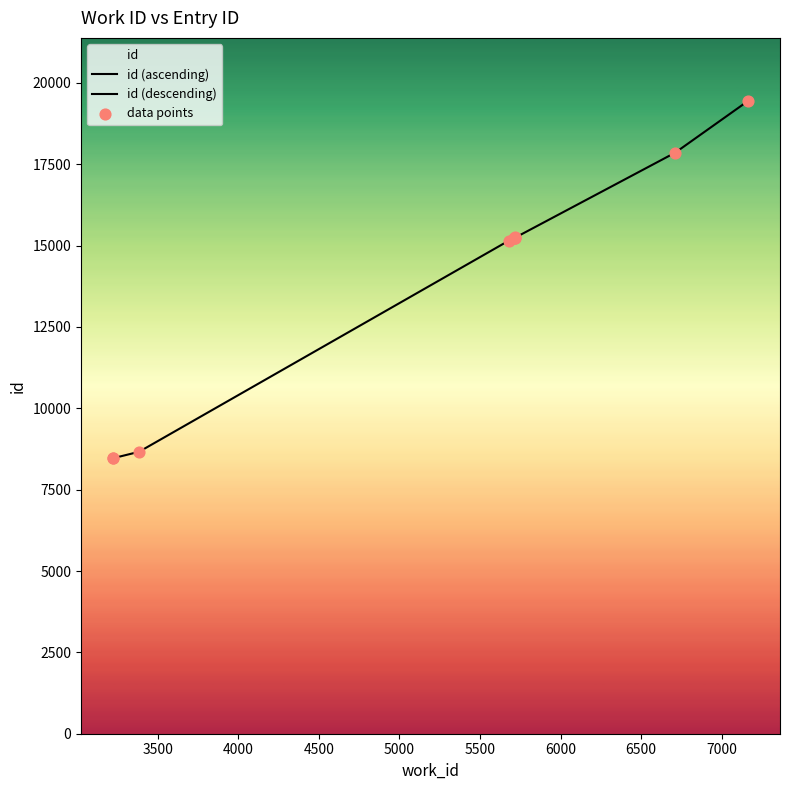

Approximately how many times larger is the value at 5720 compared to 5716?

1.0